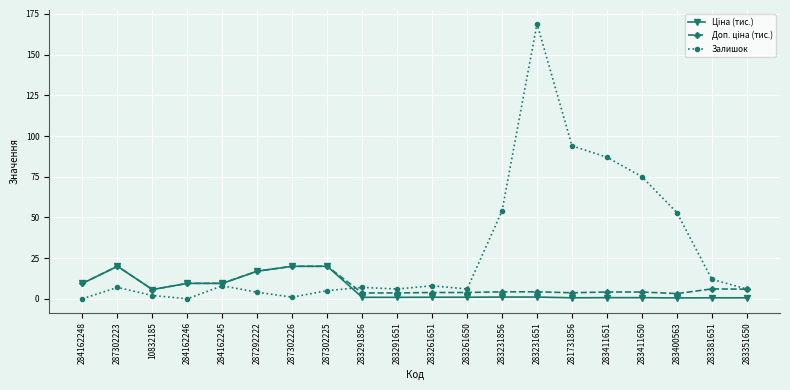

Which series has the largest total across all categories?

Залишок